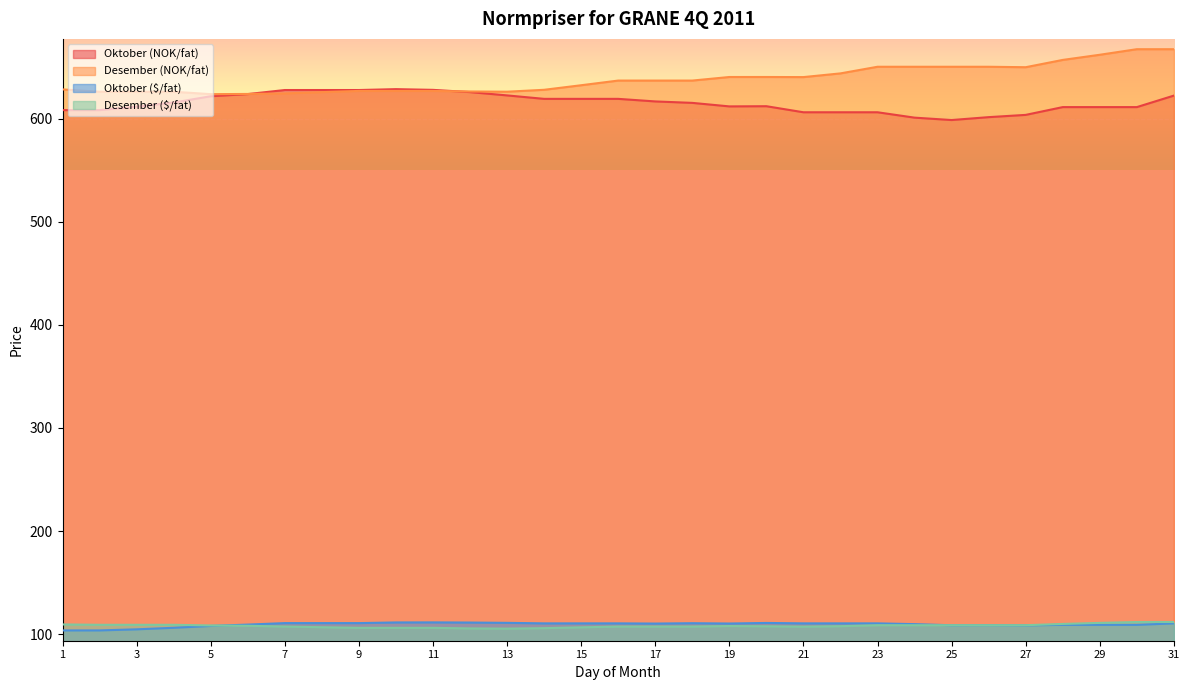

What is the total value across all series at 3?

1451.6